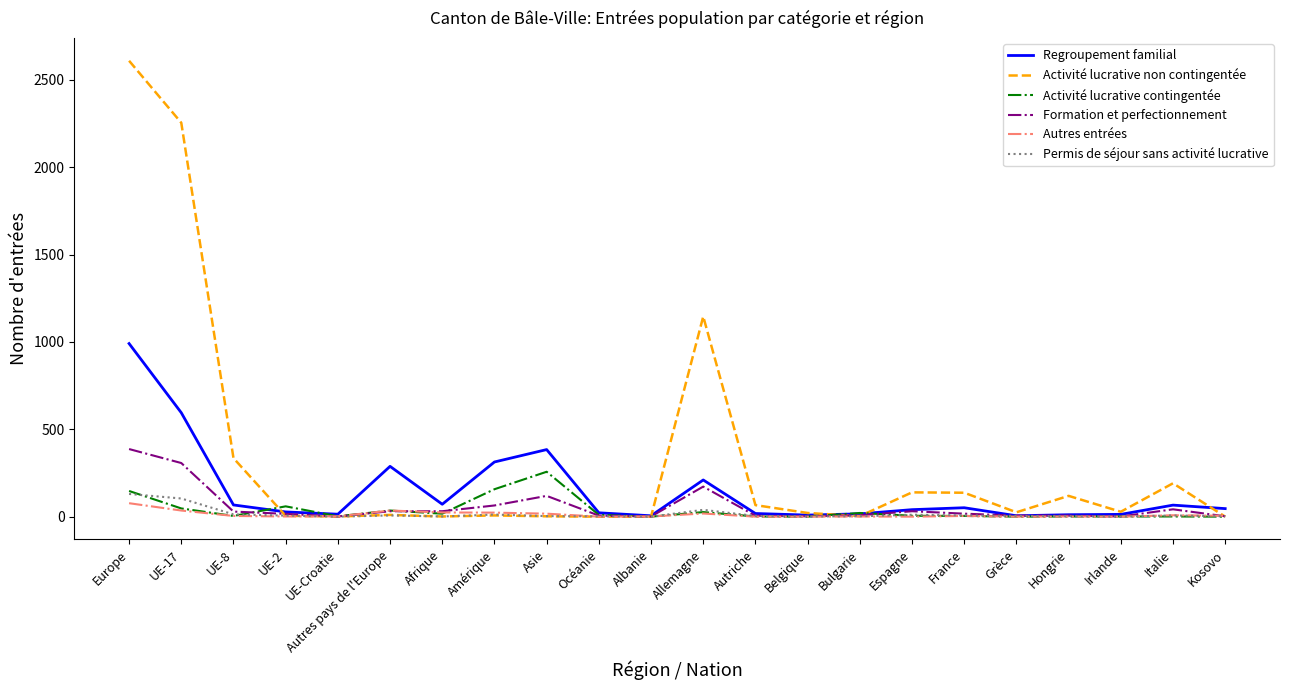

Where does the Activité lucrative contingentée series first go above 5?

Europe